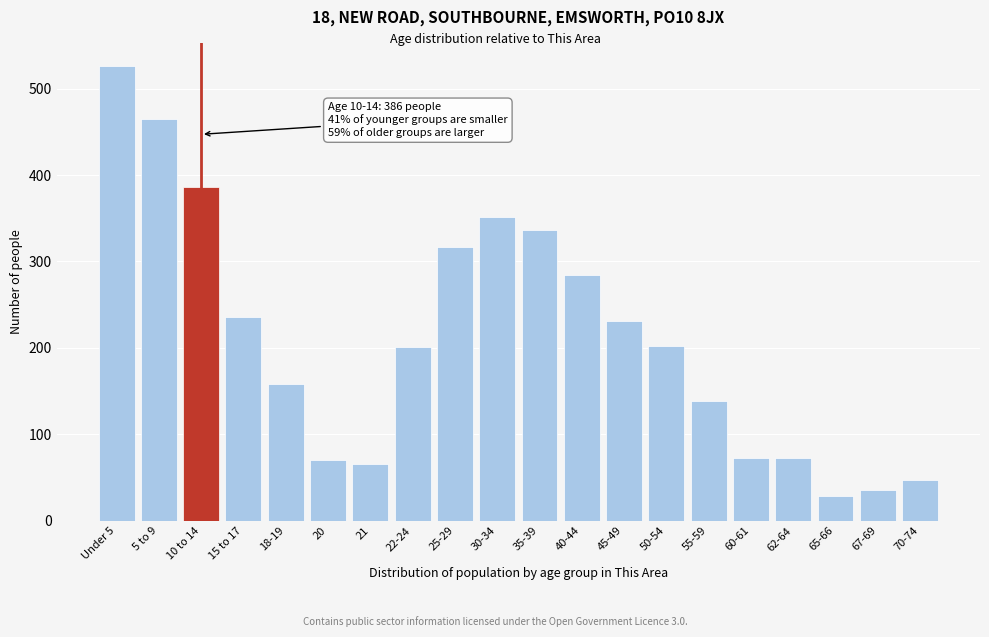

What is the average value?

211